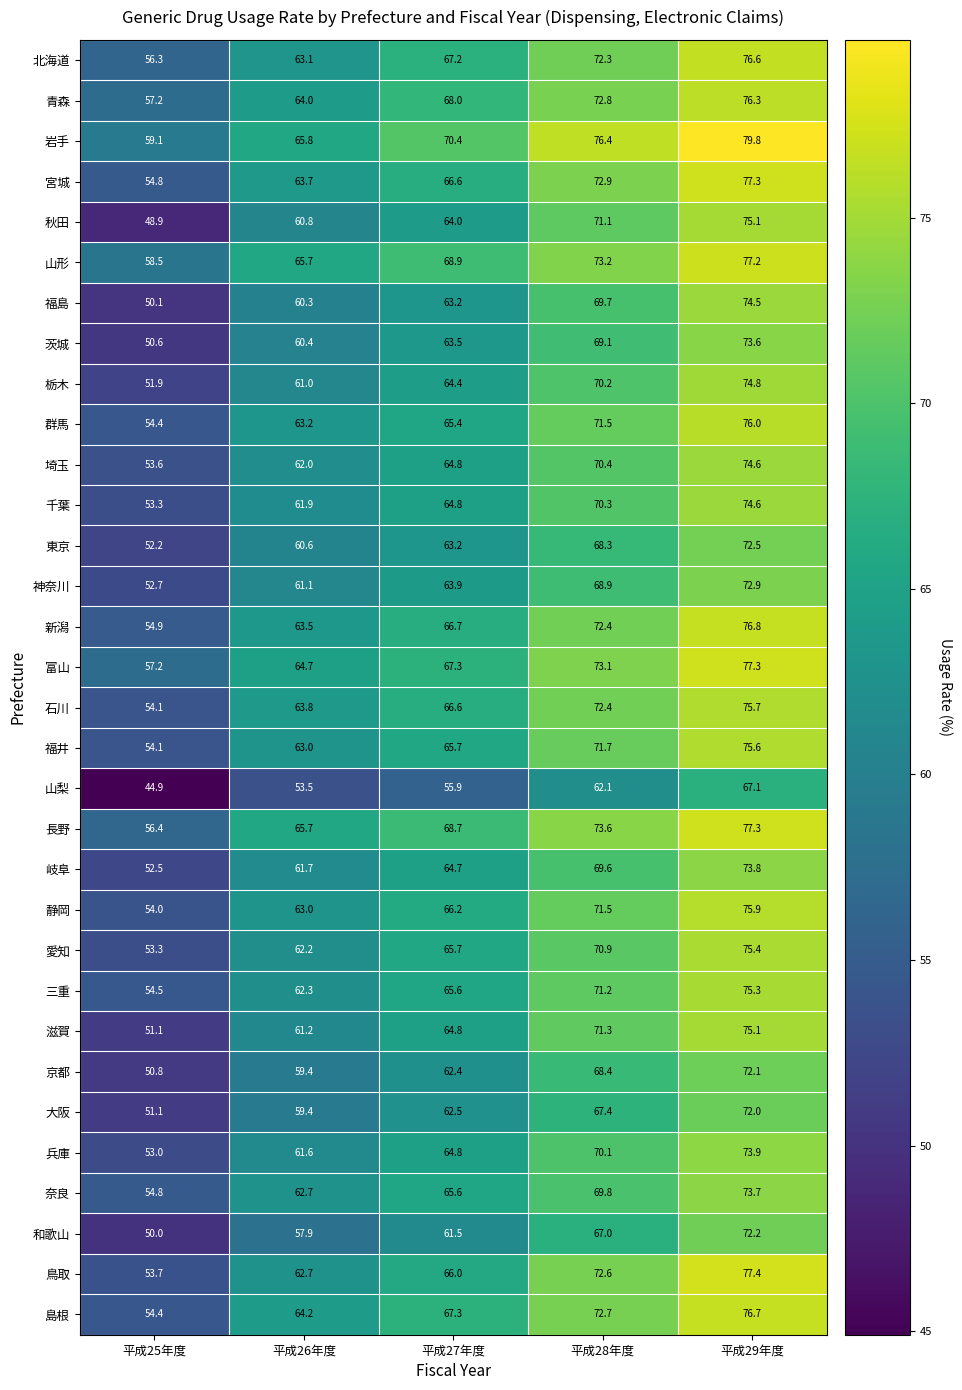

At which label is 京都 closest to 61?

平成27年度